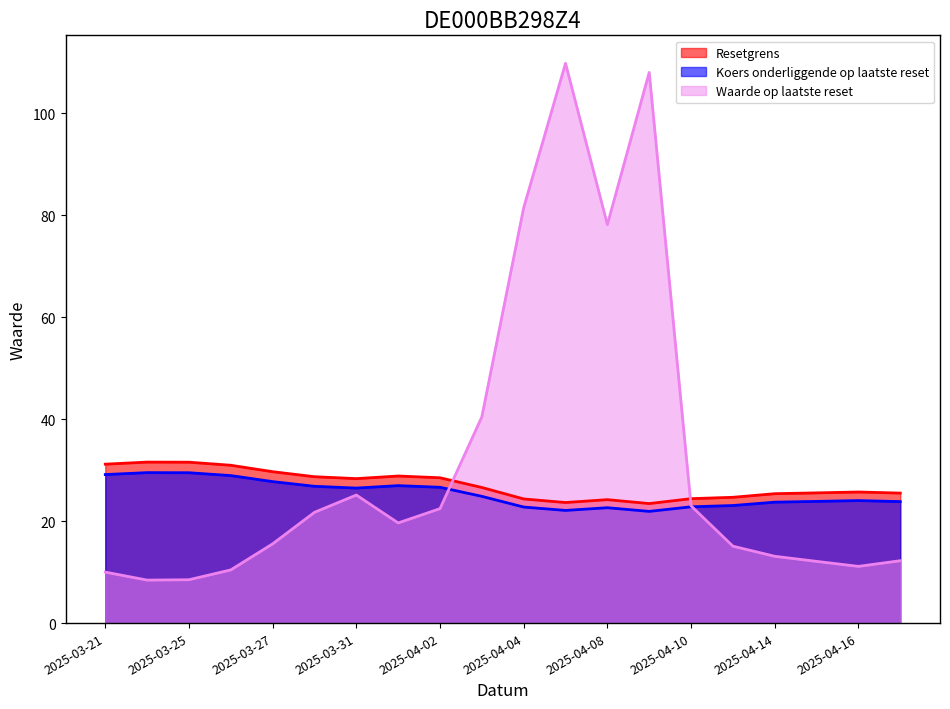

Reading left to right, extract all data points from this chart.

Resetgrens: 31.2	31.6	31.5	30.9	29.7	28.7	28.3	28.8	28.5	26.6	24.3	23.6	24.2	23.4	24.4	24.7	25.4	25.5	25.7	25.5
Koers onderliggende op laatste reset: 29.1	29.5	29.5	28.9	27.7	26.8	26.5	26.9	26.6	24.9	22.8	22.1	22.6	21.9	22.8	23.1	23.7	23.9	24.0	23.8
Waarde op laatste reset: 10.0	8.4	8.5	10.4	15.5	21.7	25.1	19.6	22.4	40.4	81.4	109.8	78.1	108.0	23.0	15.1	13.1	12.1	11.1	12.2